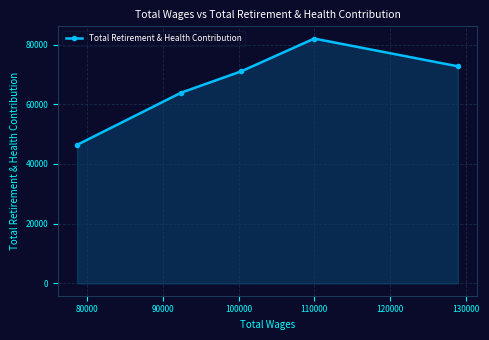

Reading left to right, transcribe all the data shown in this chart.

46404	63897	71042	81987	72703